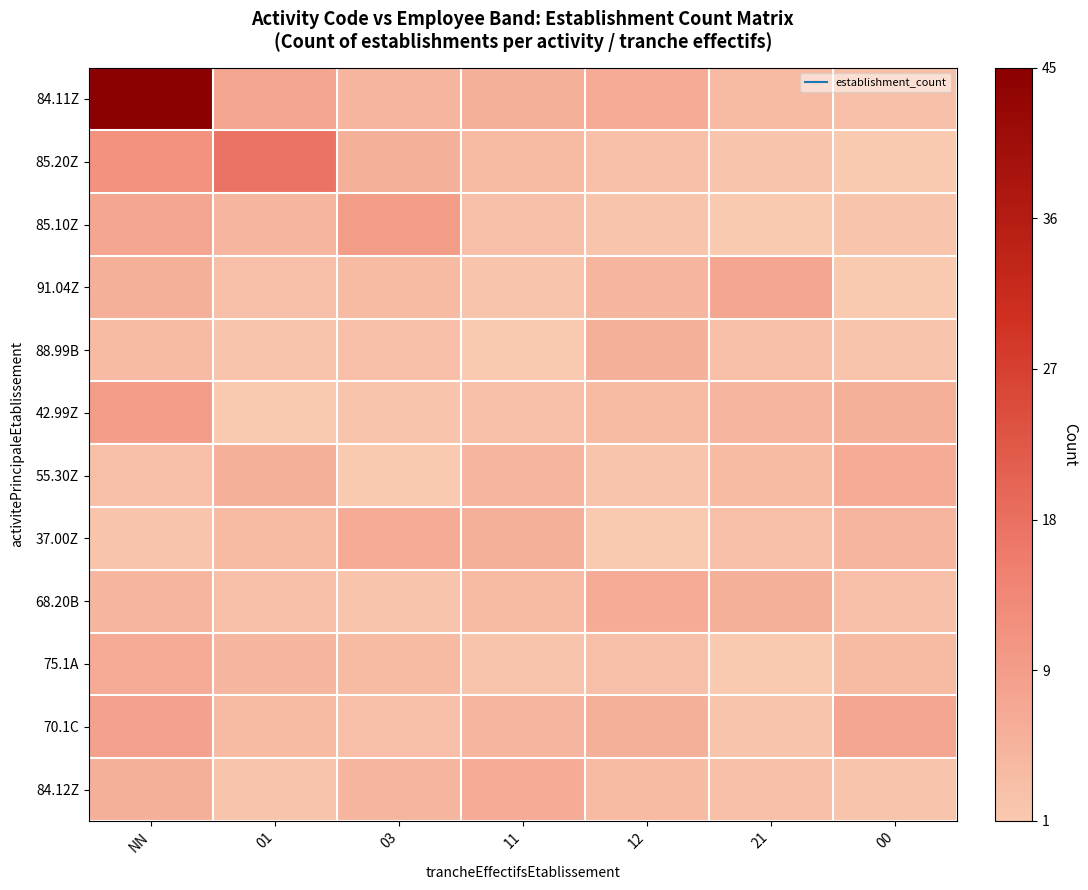

Between 00 and 11, which is larger?

11